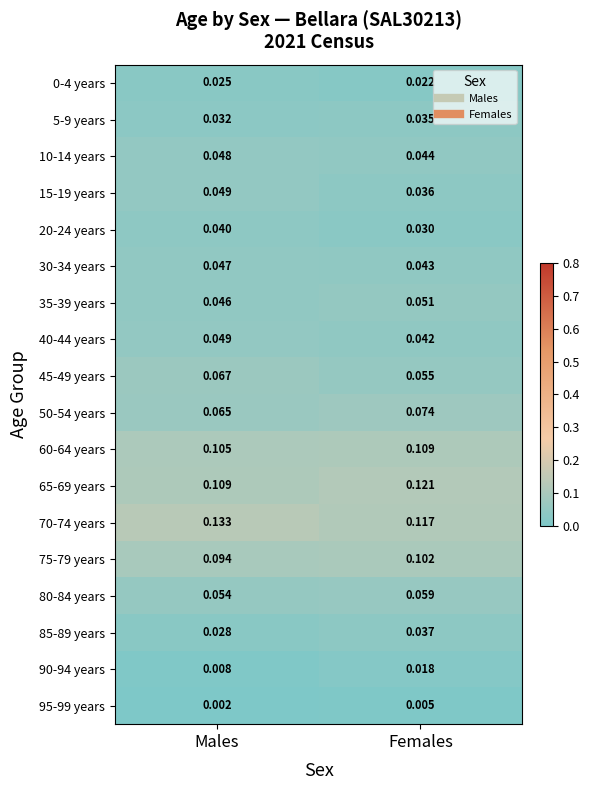

Where is 50-54 years nearest to the value 0?

Males